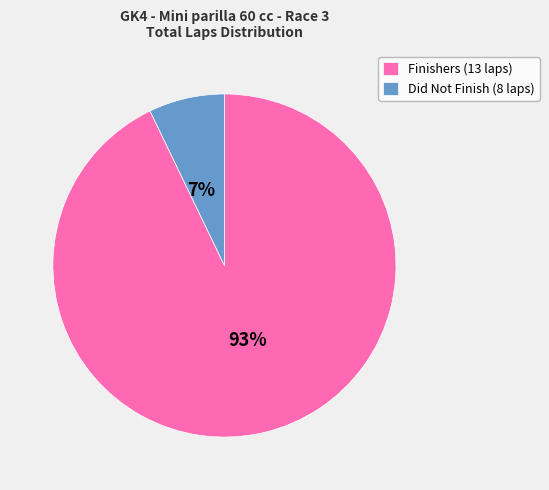

What is the majority slice?

Finishers (13 laps)